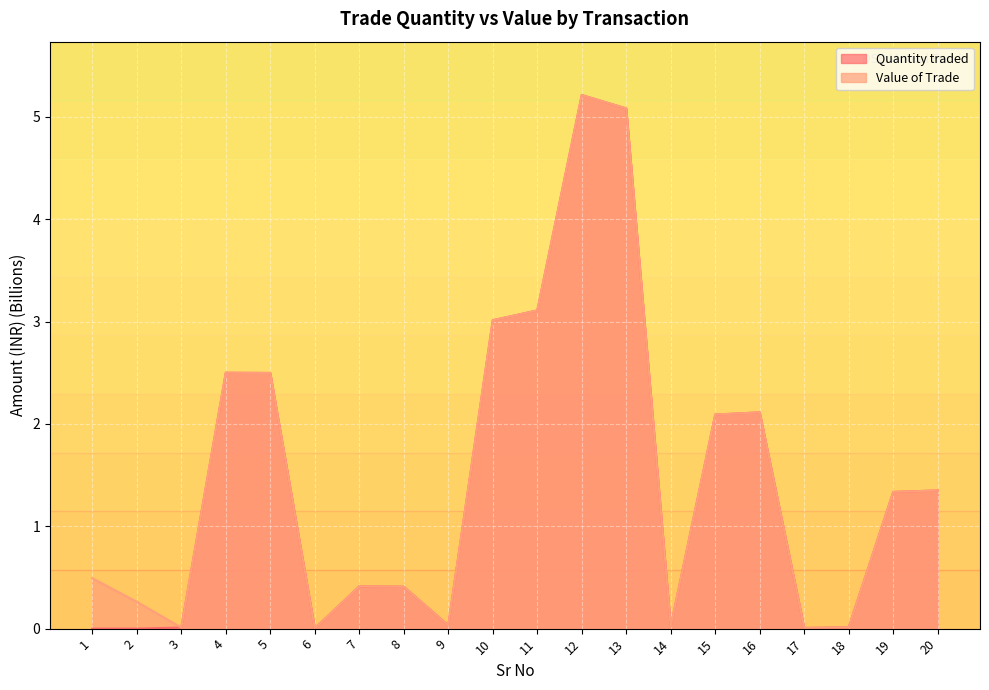

At which label is Value of Trade closest to 2?

15